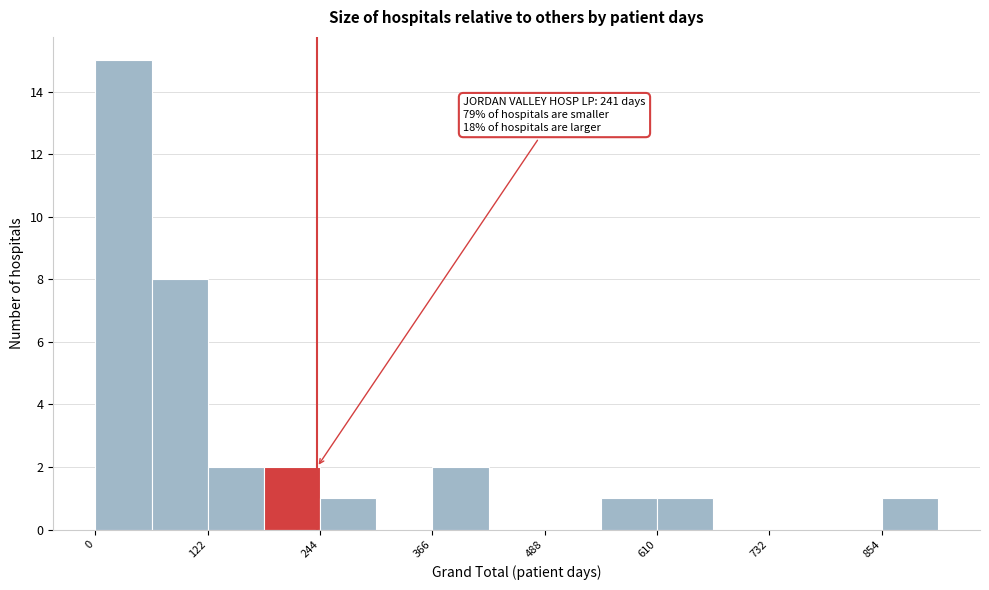

Read against the x-axis, roughly where is the centre of the tallest bar?

40